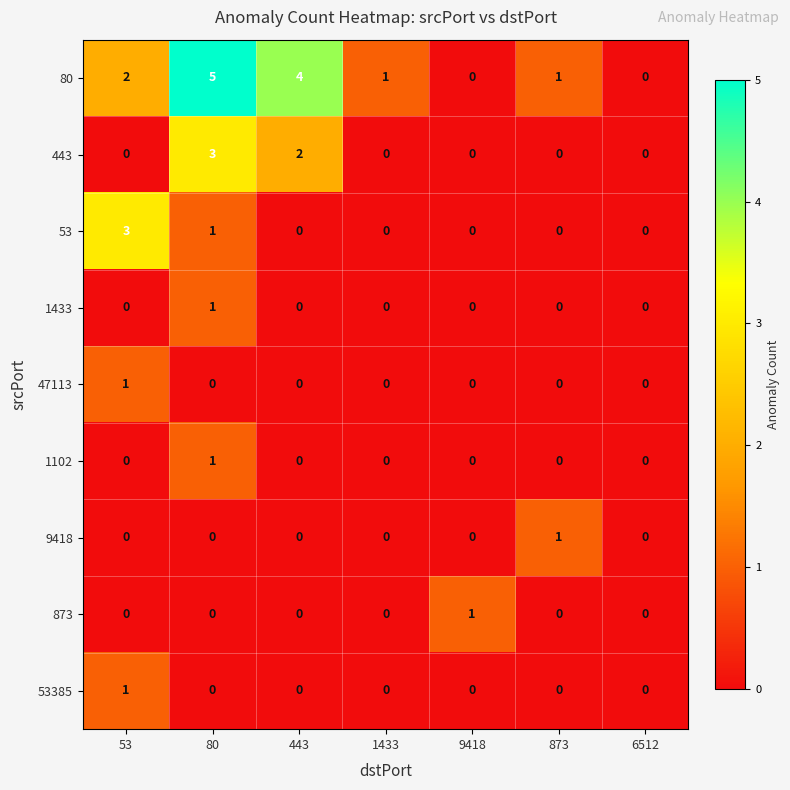

Which series has the largest total across all categories?

80